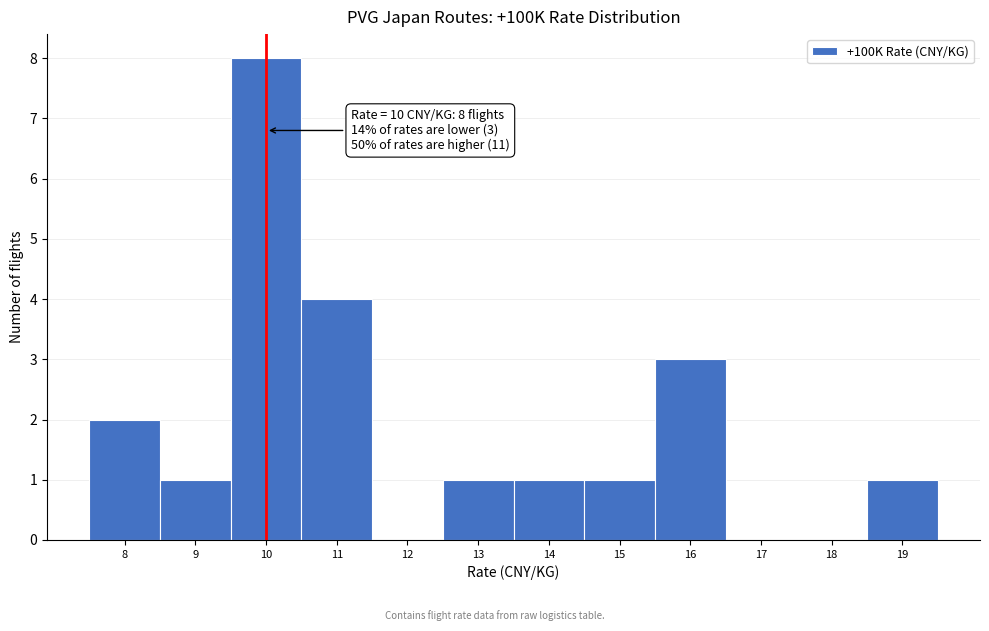

Over which range of the x-axis is the bar tallest?

9.5 to 10.5